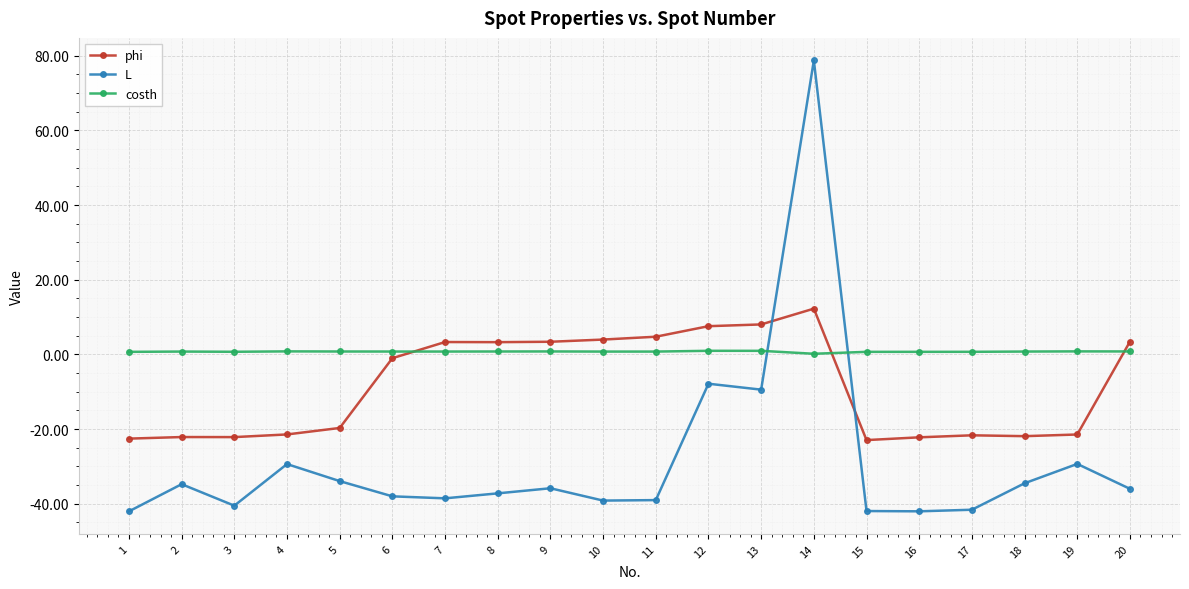

How many values in L are below zero?

19